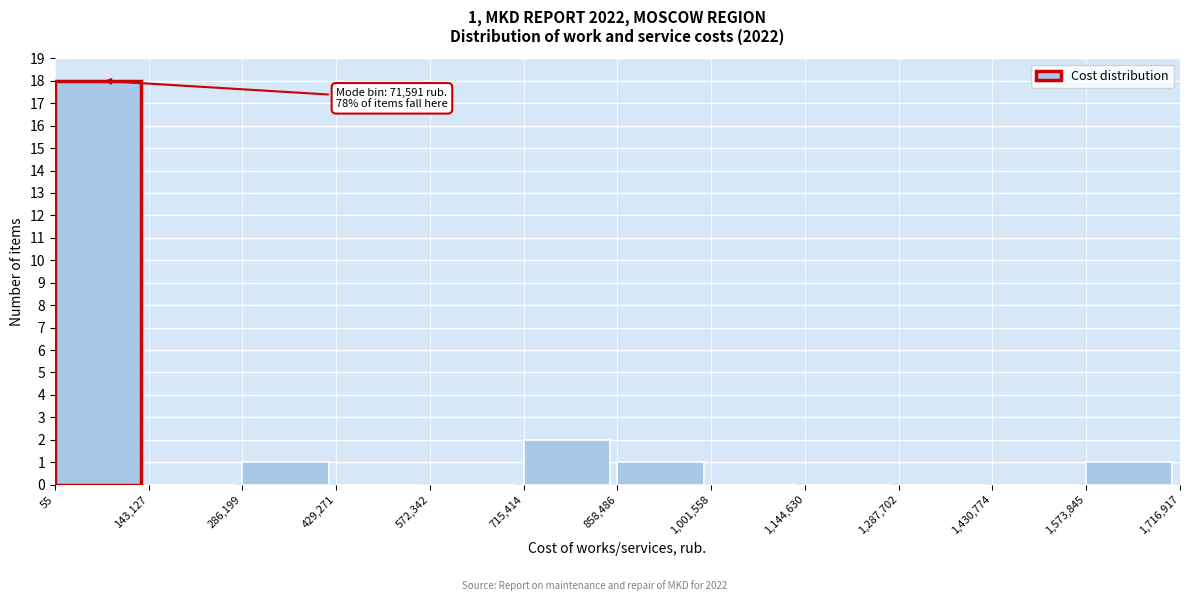

Which range on the x-axis has the tallest bar?

55 to 143,127